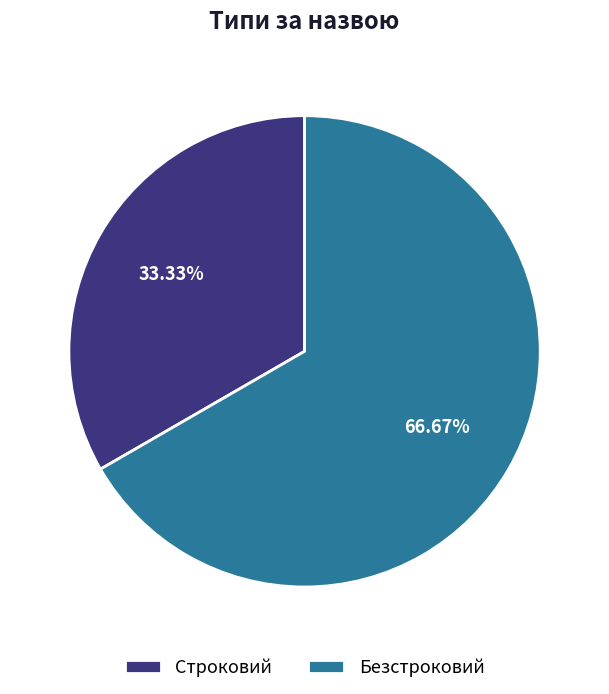

Which slice is the largest?

Безстроковий